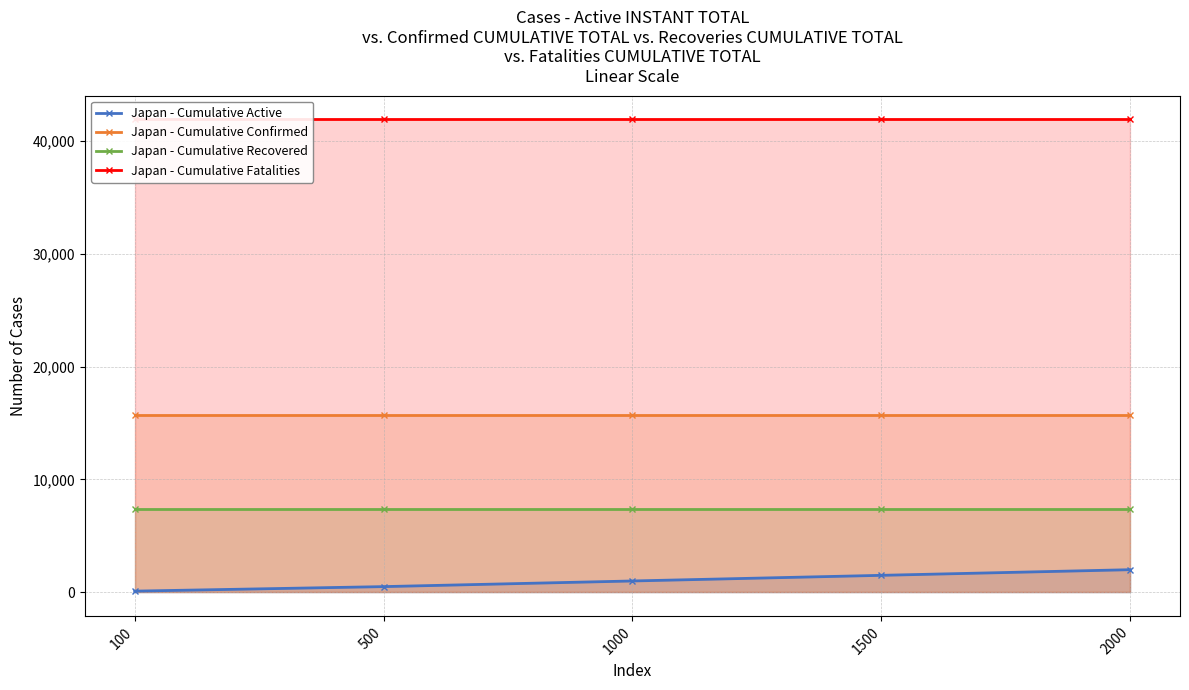

What is the value of the Japan - Cumulative Confirmed point at the 2nd from the left?

15680